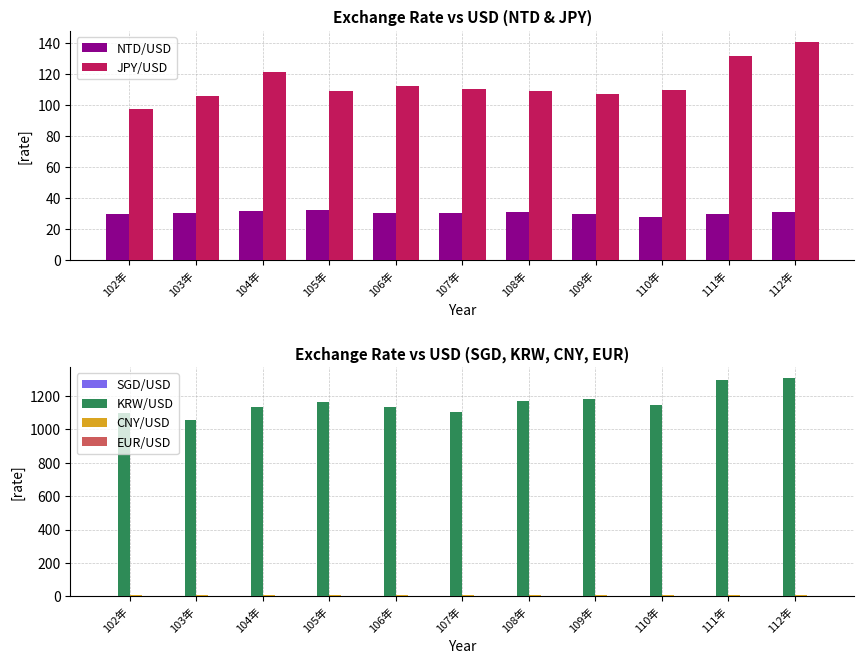

What is the difference between the NTD/USD values at 107年 and 102年?

0.4